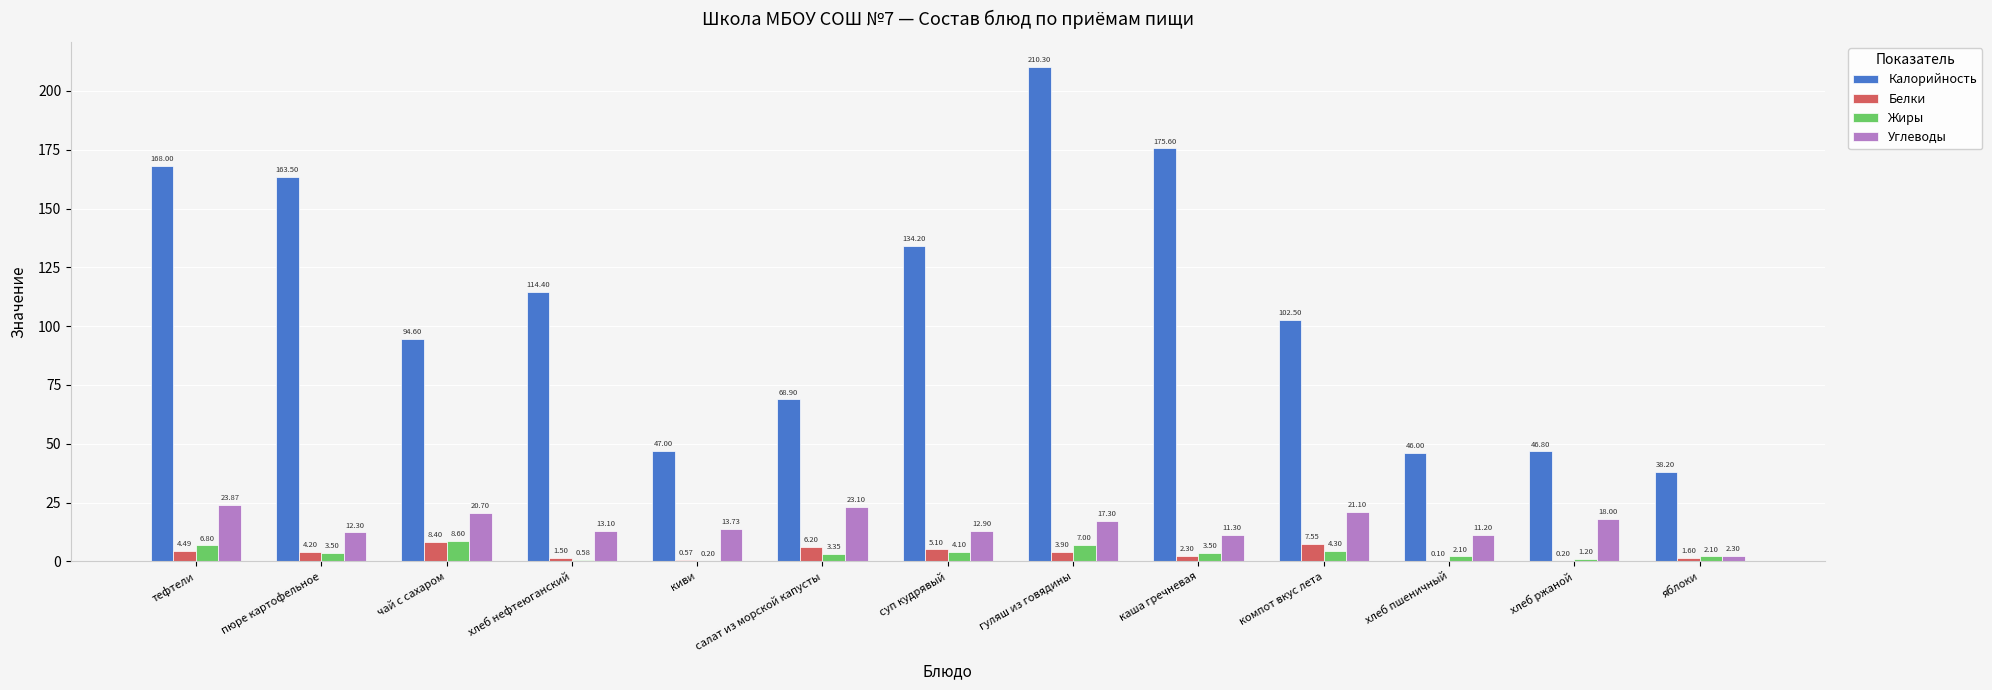

The Белки series shows 0.2 at хлеб ржаной. True or false?

True